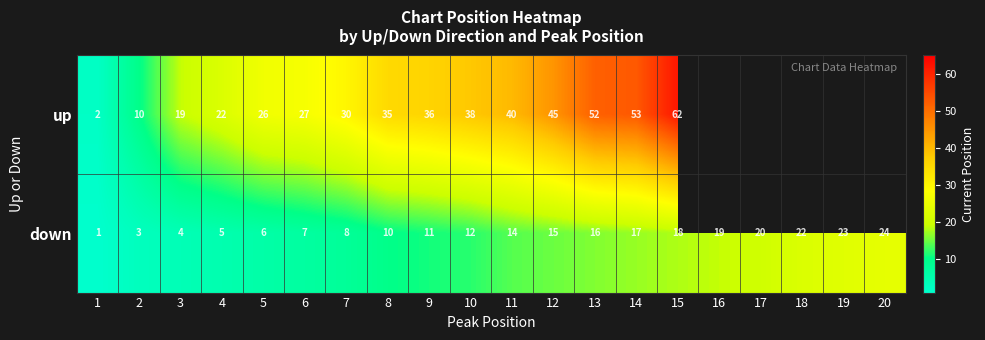

Rank the series at 3 from lowest to highest value.

down, up